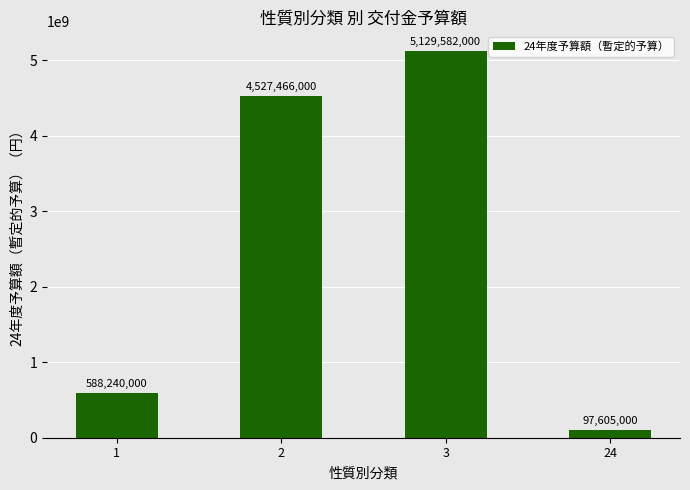

Is it true that the value at 2 is 6601749311?

False